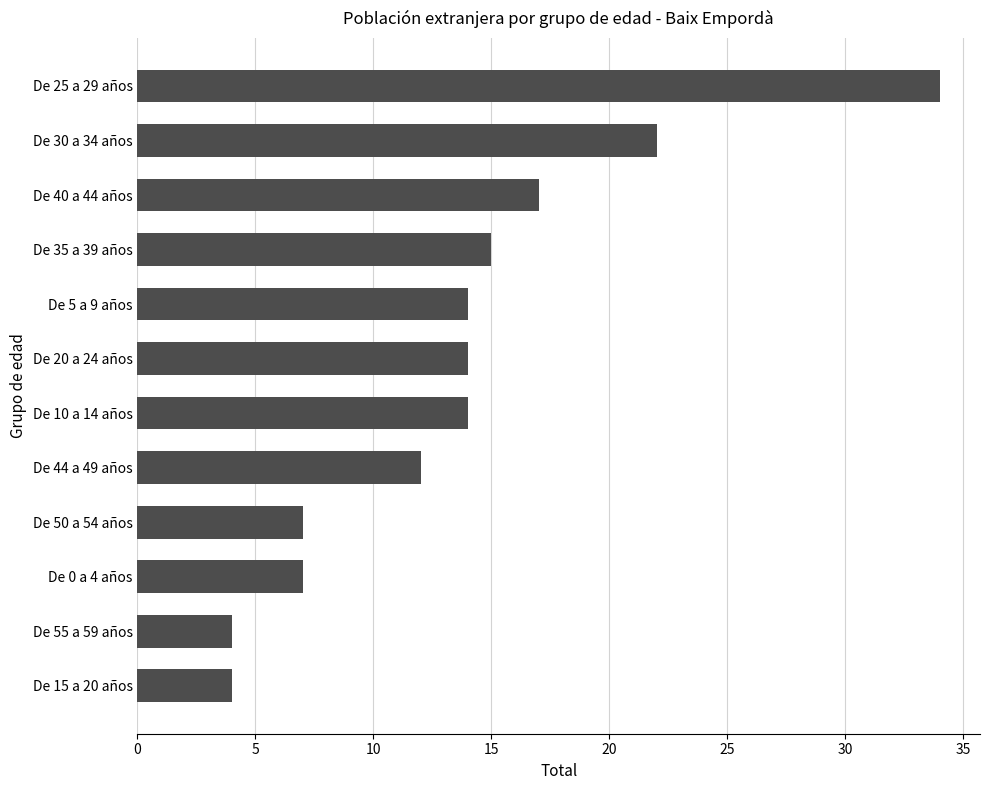

Does the chart contain any negative values?

No